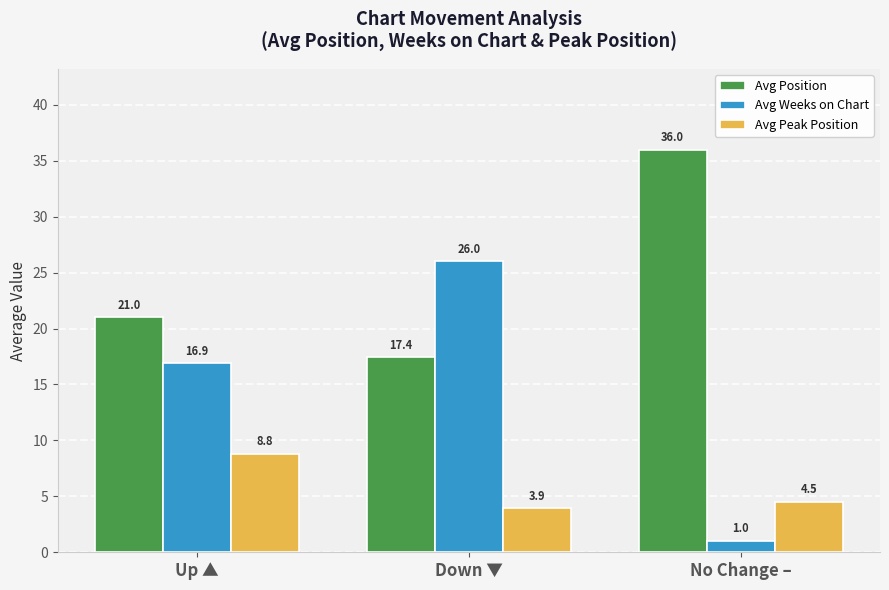

Does the chart contain any negative values?

No